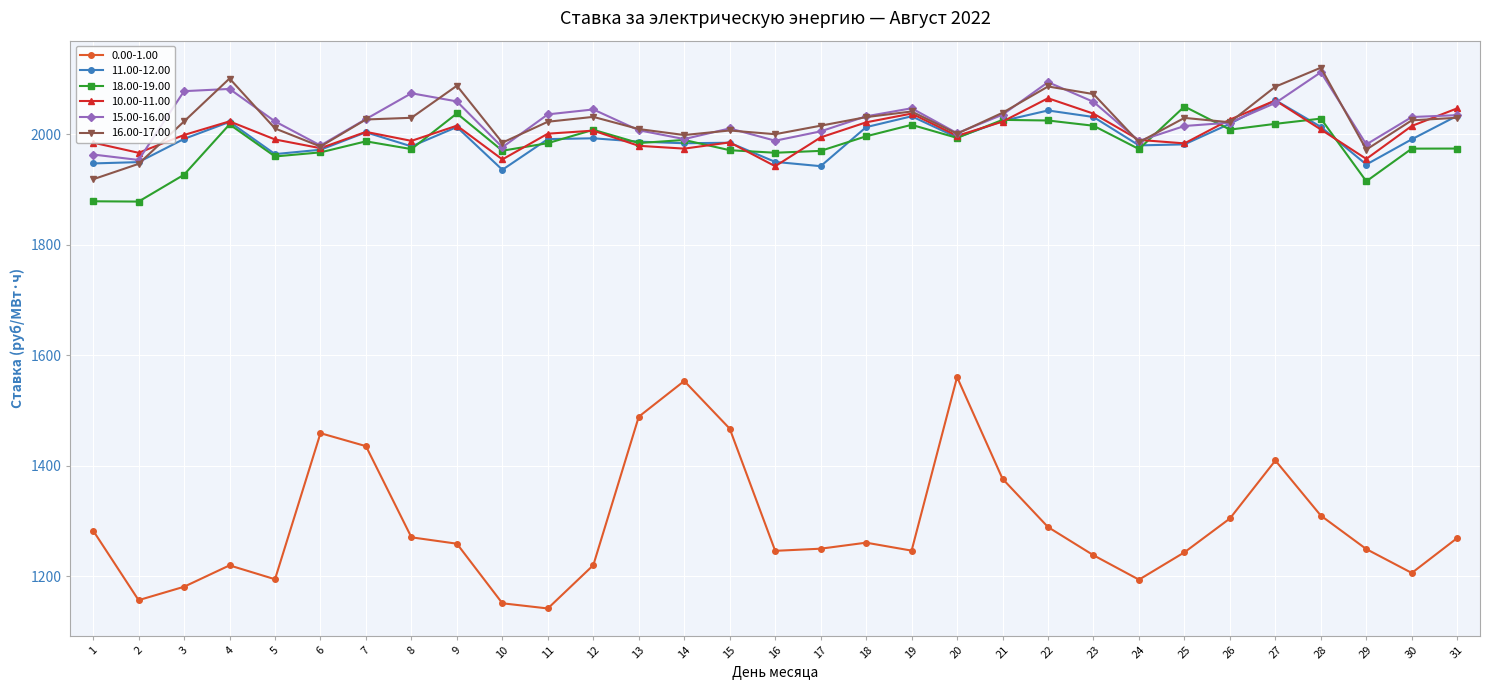

Which label corresponds to the largest value in the chart?

28